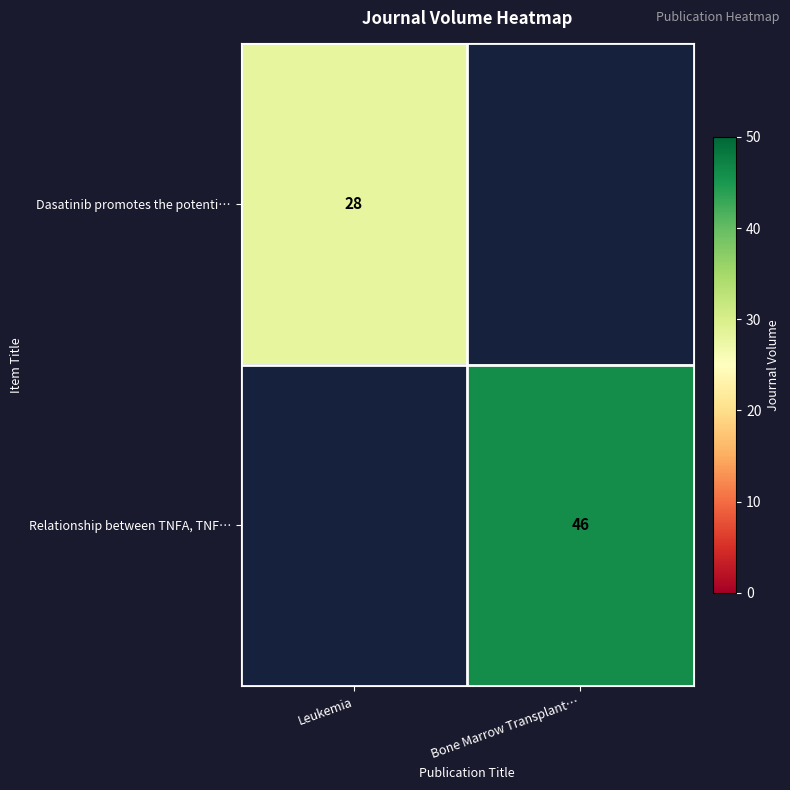

The Dasatinib promotes the potenti… series shows 28 at Leukemia. True or false?

True